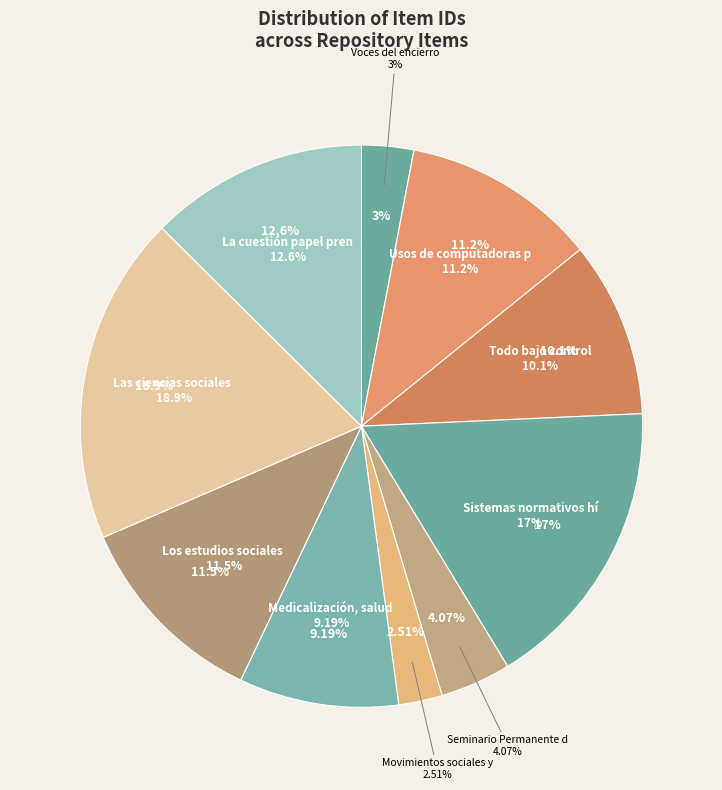

Does any single category account for the majority?

No